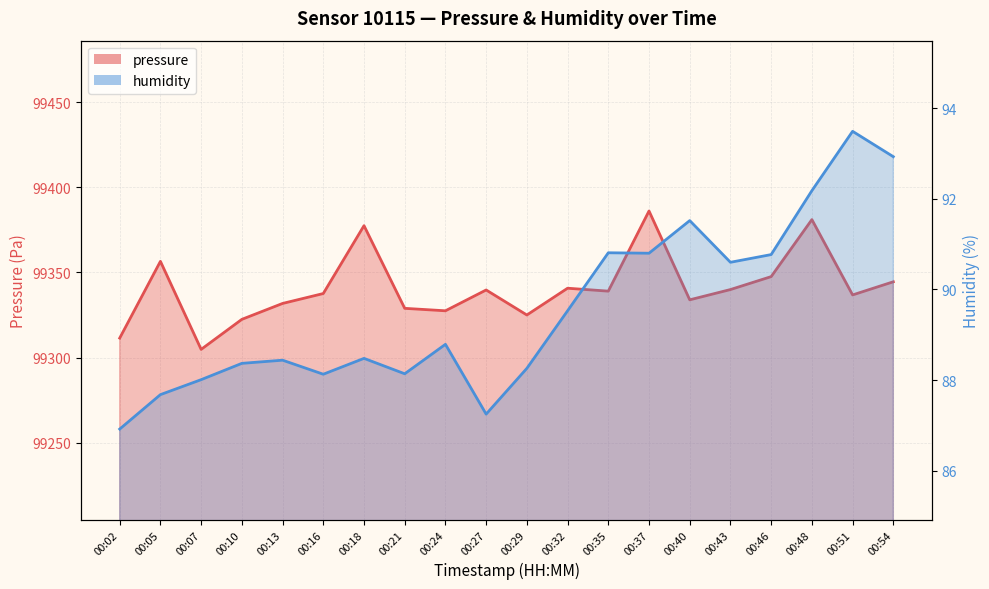

Where is the first local minimum for pressure?

00:07